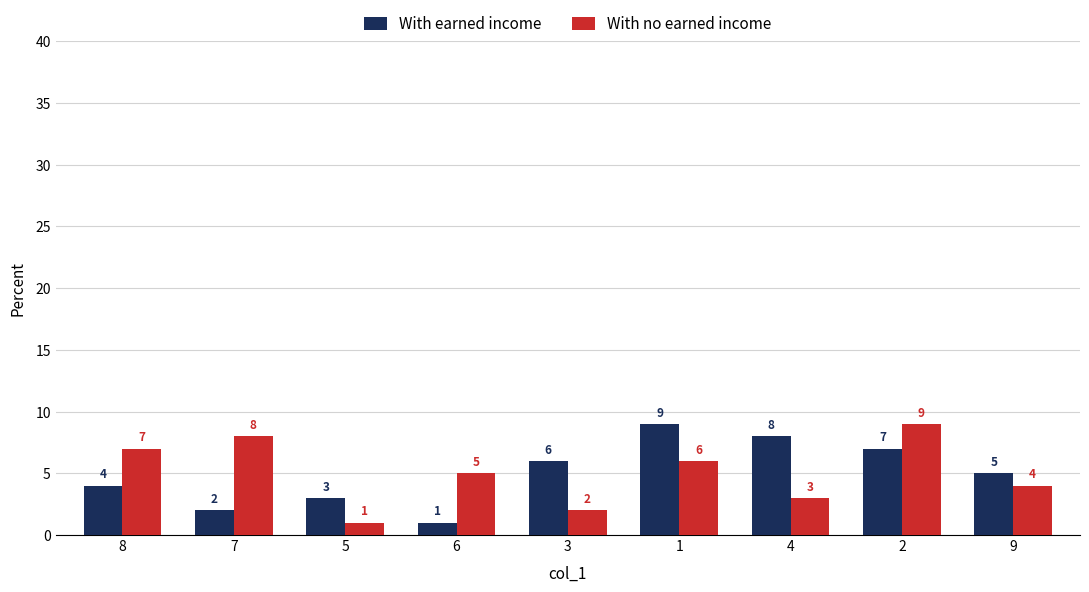

What is the average value of the With no earned income series?

5